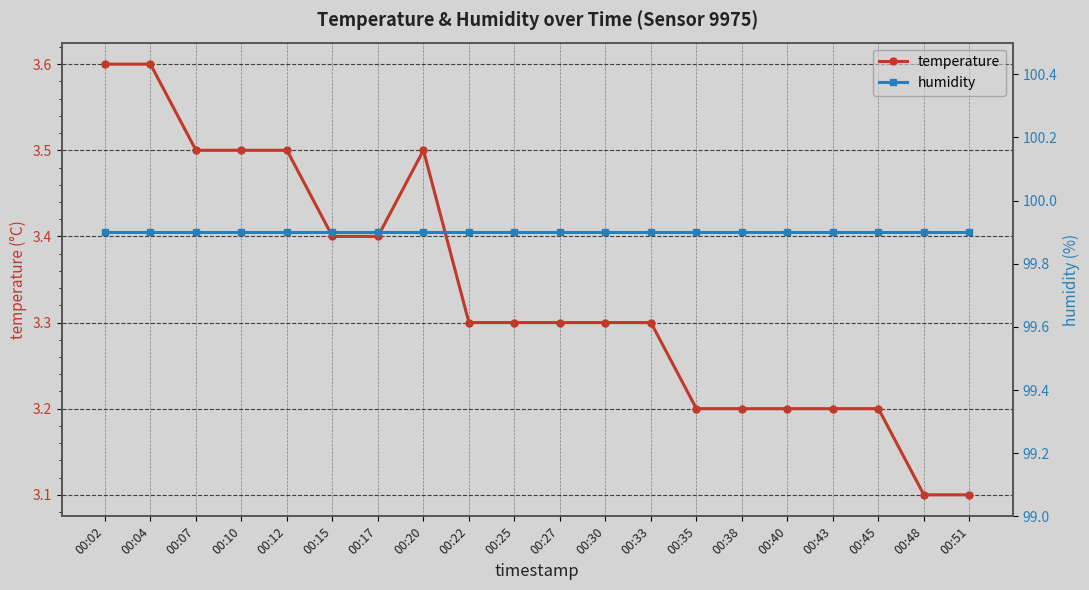

True or false: temperature and humidity cross at least once.

False